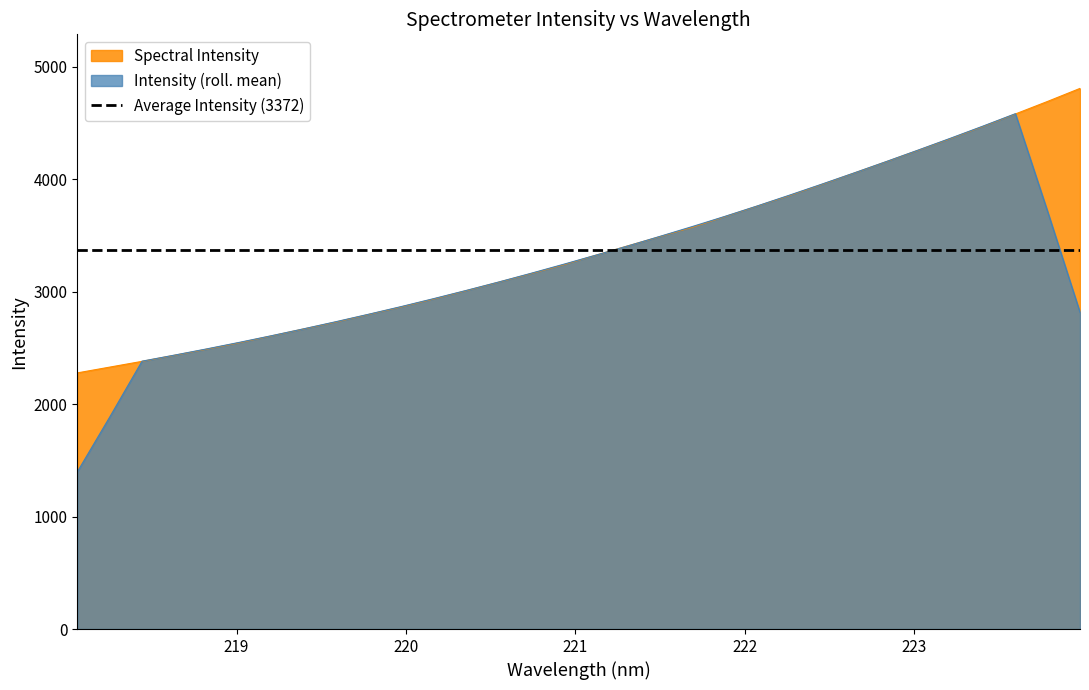

What is the ratio of the value at 219.9712 to the value at 221.3083?

0.8